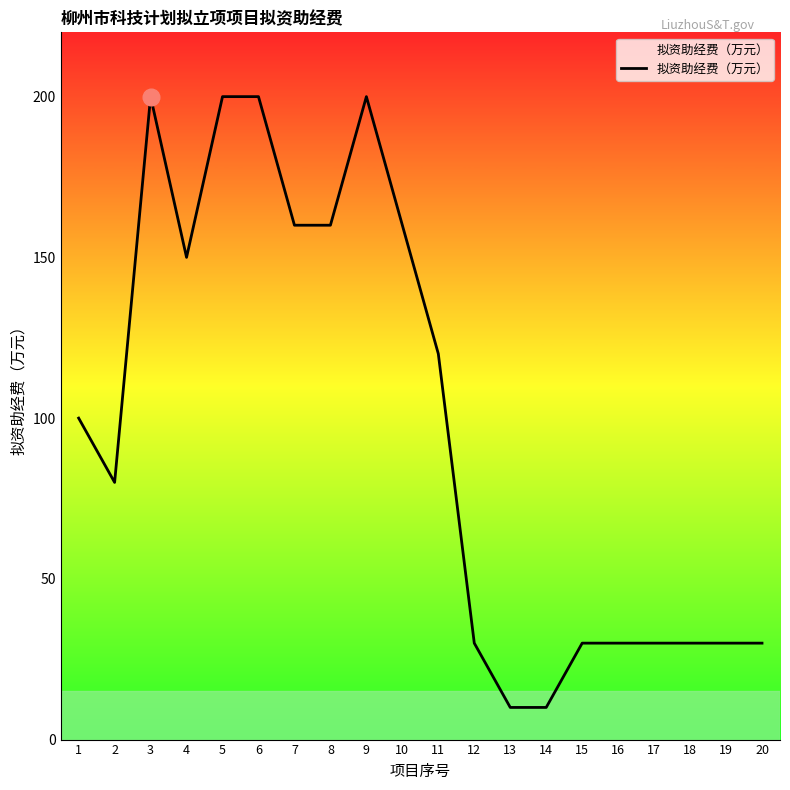

What is the greatest value displayed?

200